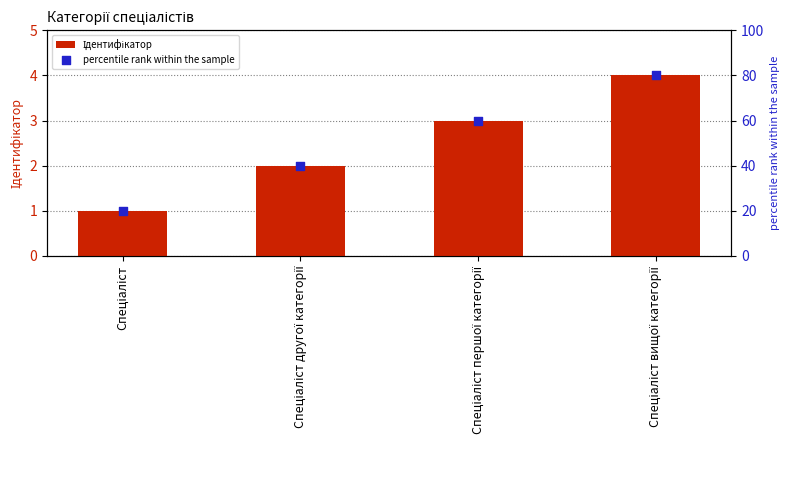

Which series reaches the minimum Y coordinate?

Ідентифікатор